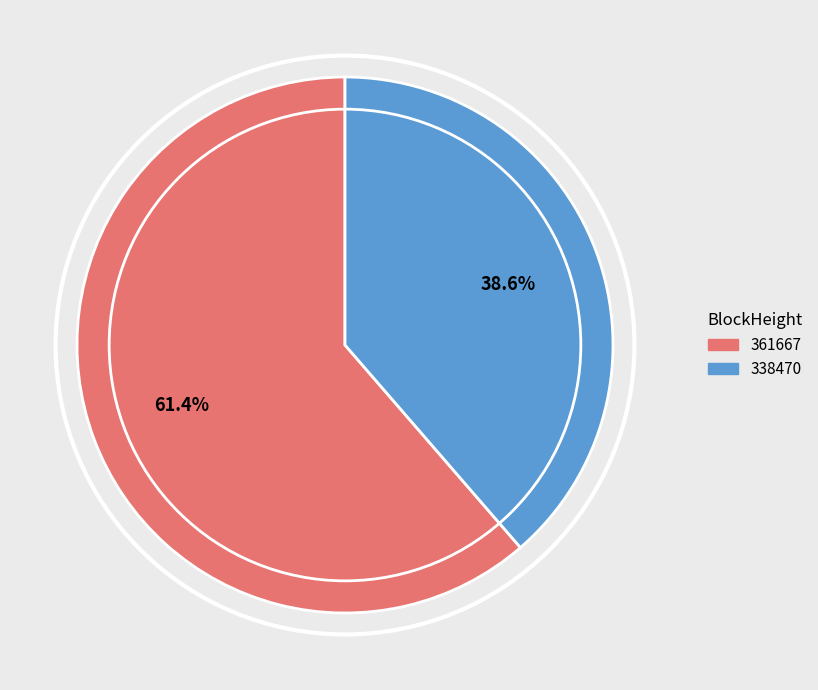

How many segments does this pie chart have?

2